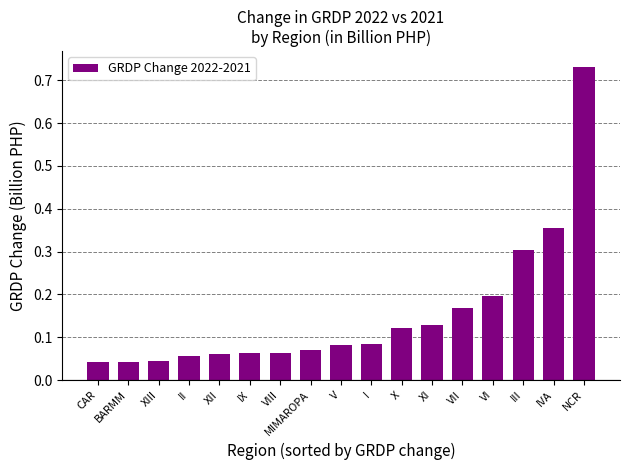

The value at XIII is 0.1. True or false?

False